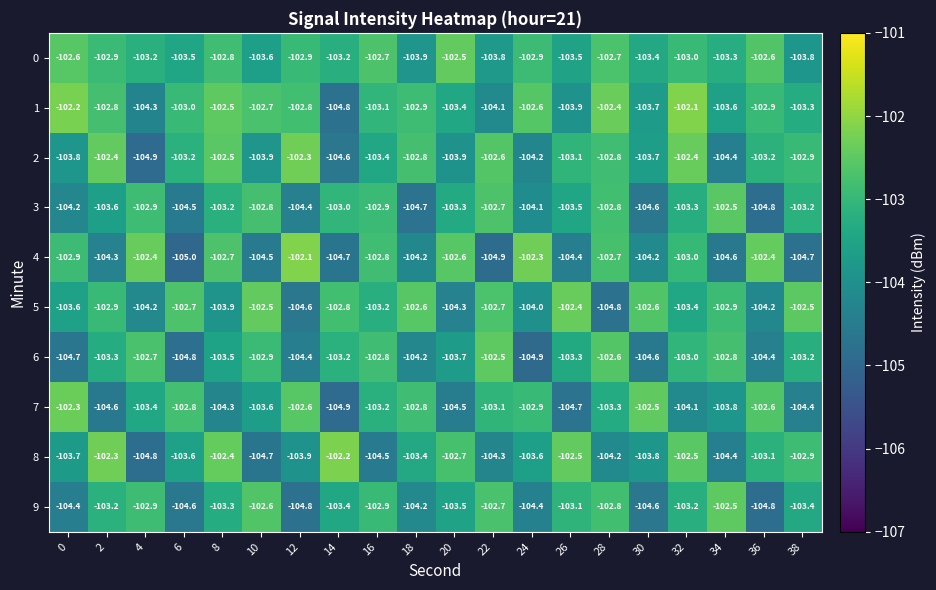

What value does the 2 series have at 10?

-103.9